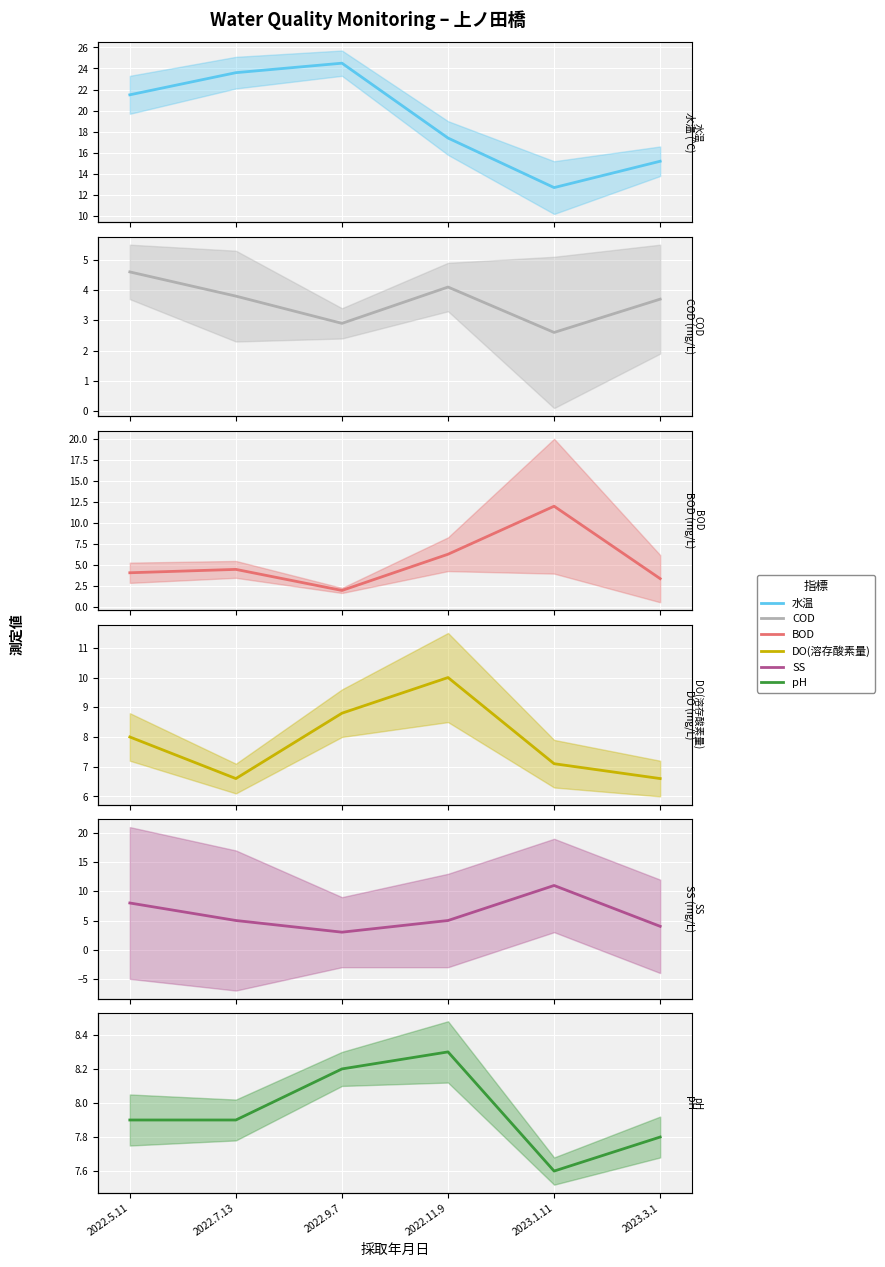

True or false: 水温 has more than 1 interior local peaks.

False